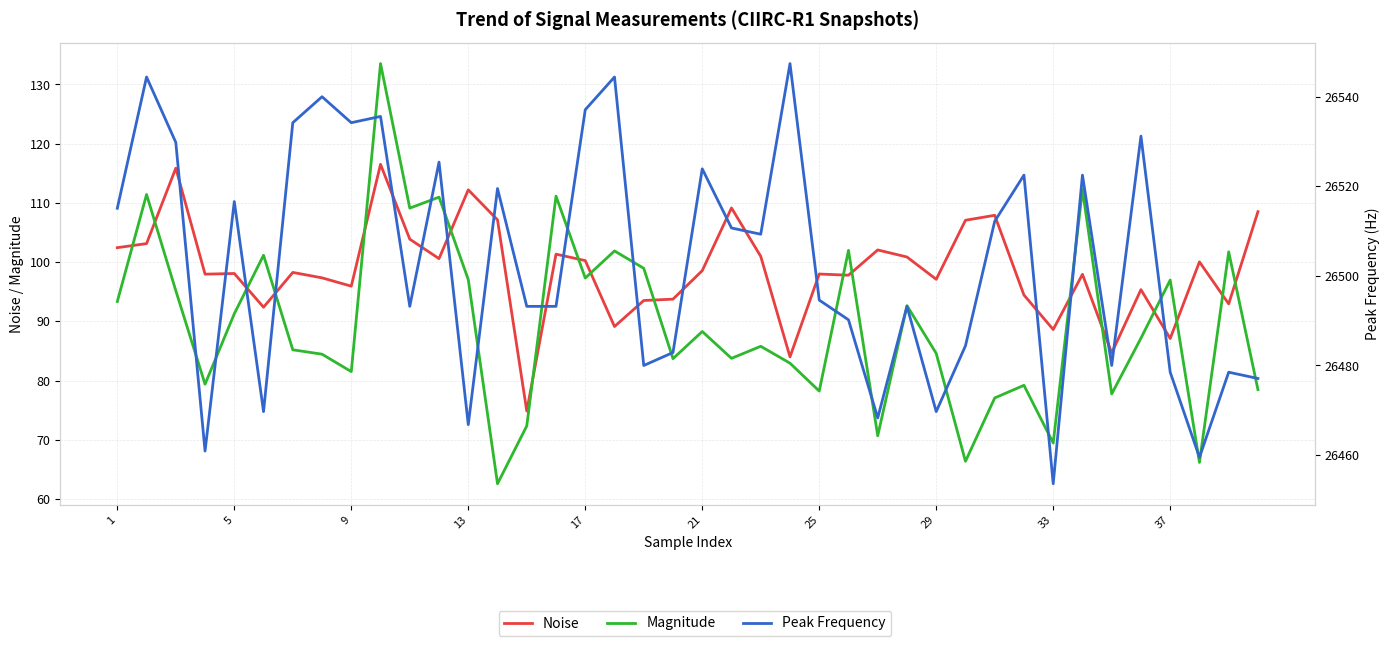

What is the difference between the second highest and second lowest values in the Magnitude series?

46.1